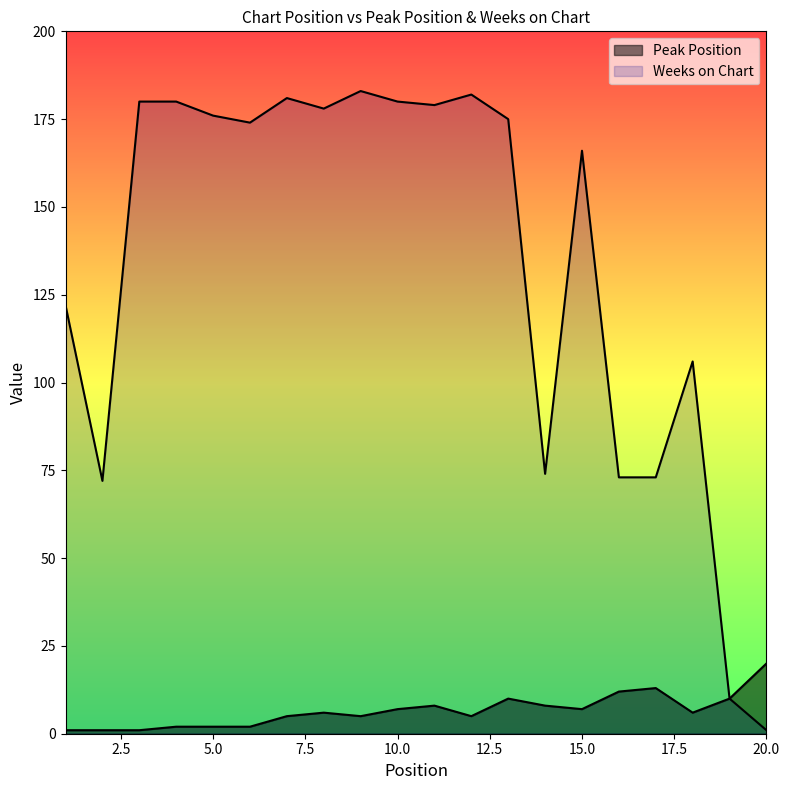

What is the value of the Peak Position point at the 3rd from the left?

1